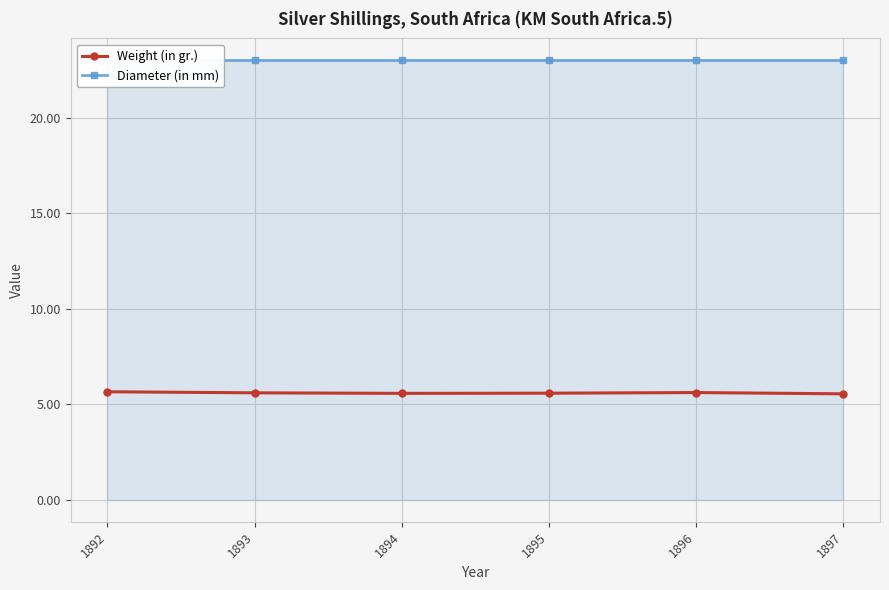

Where is Diameter (in mm) nearest to the value 23?

1892